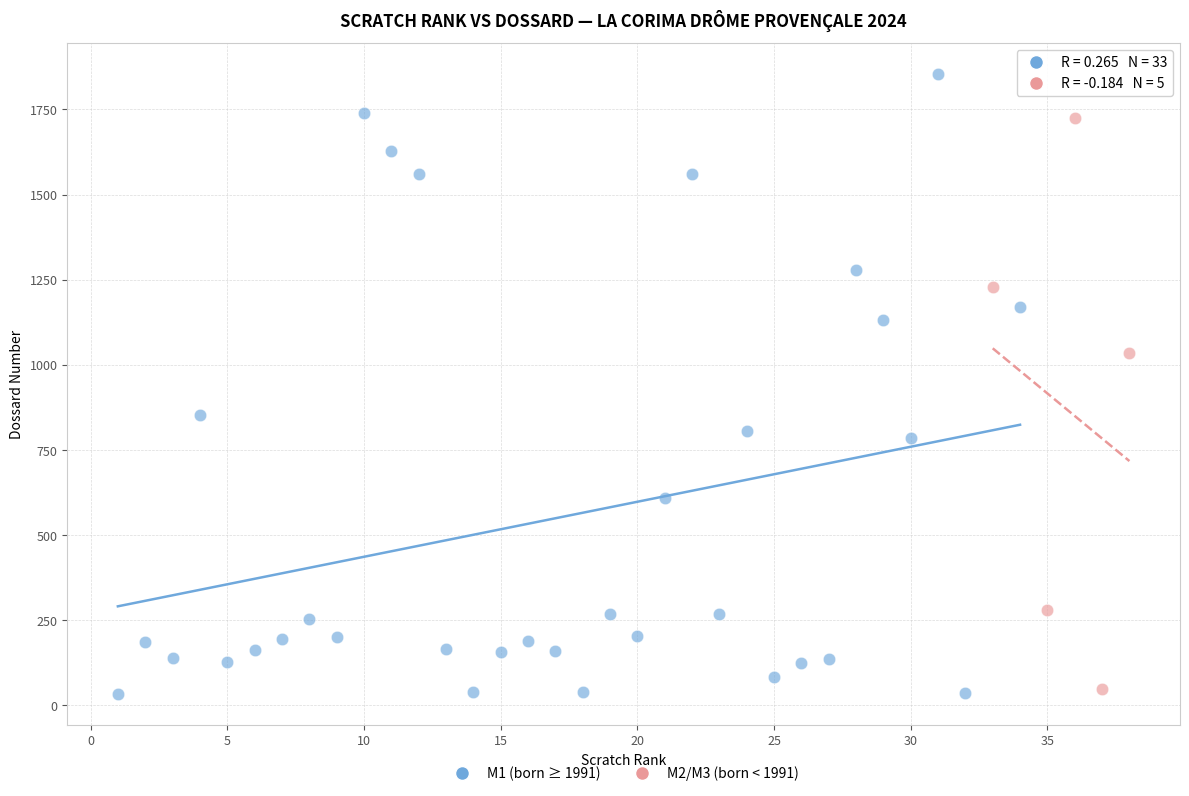

Which series has the largest Y range (max minus min)?

M1 (born ≥ 1991)